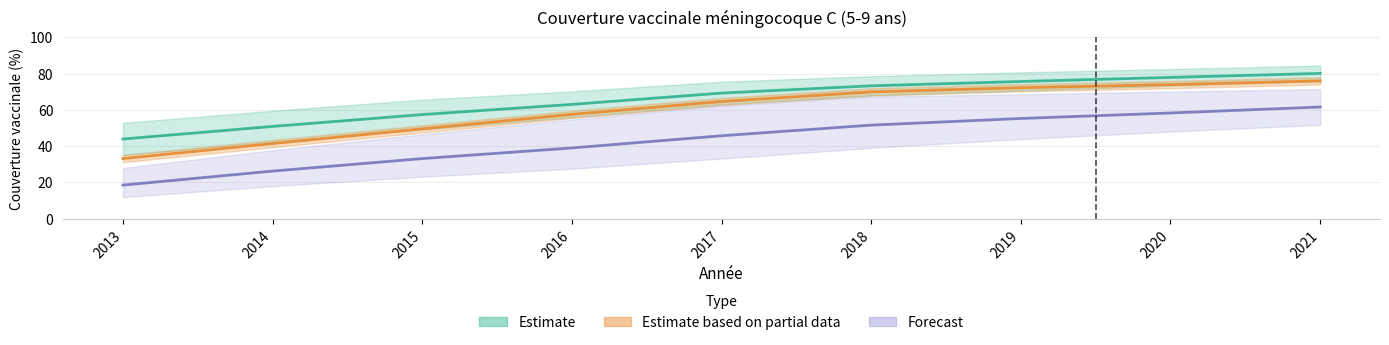

What is the difference between the Ain values at 2017 and 2013?

25.4